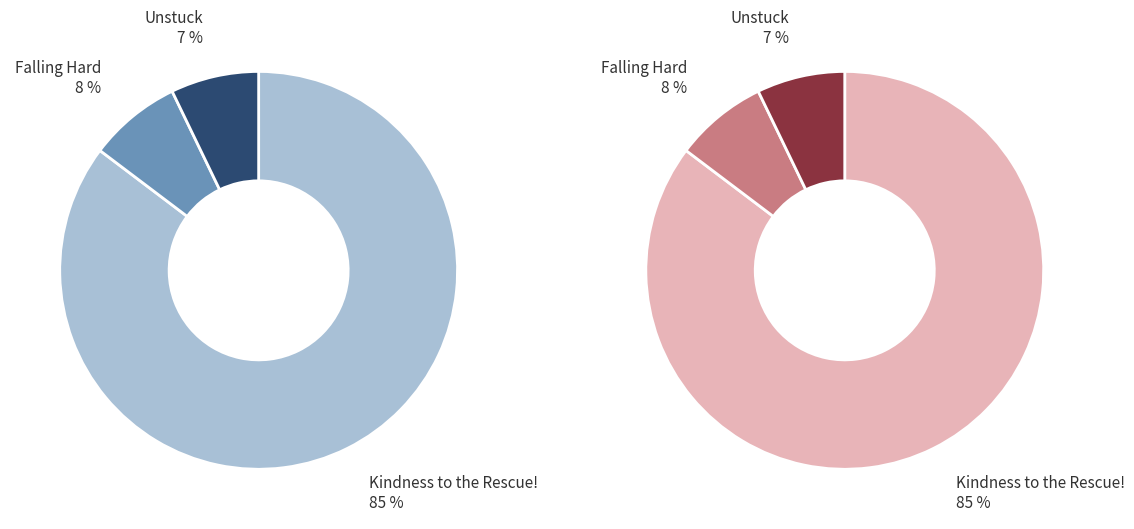

Count the number of slices in the pie.

3